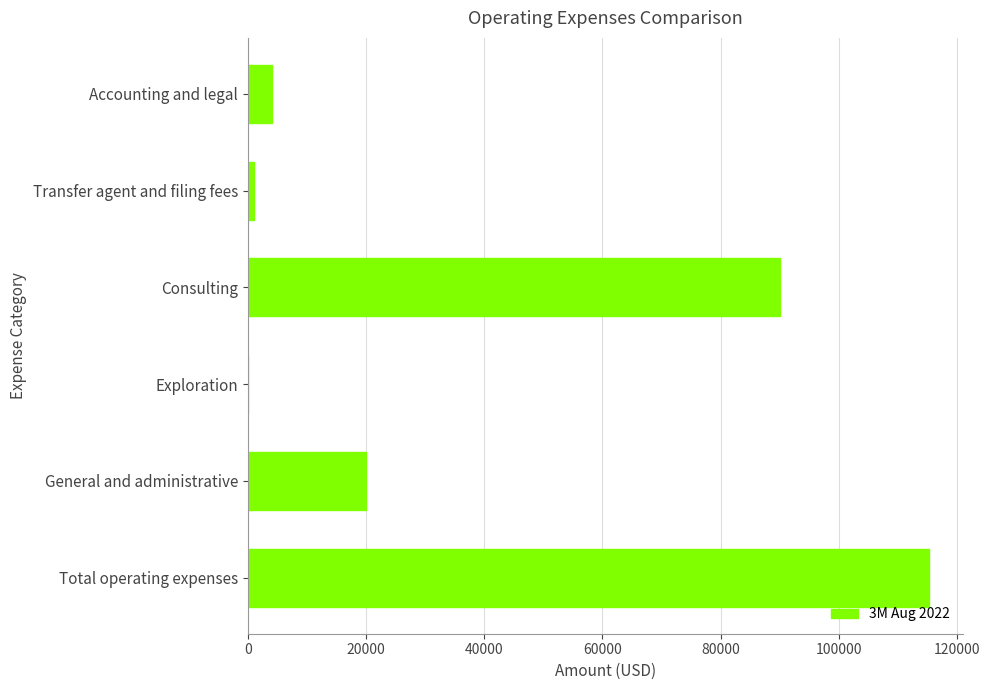

The chart shows a value of 4111 at Accounting and legal. True or false?

True